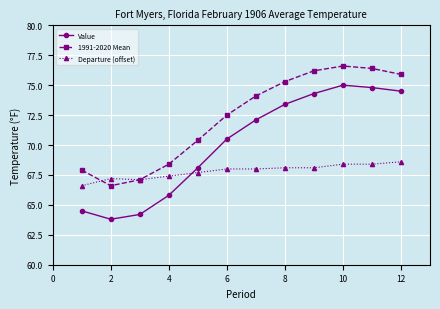

Rank the series by their maximum value, from lowest to highest.

Departure (offset), Value, 1991-2020 Mean